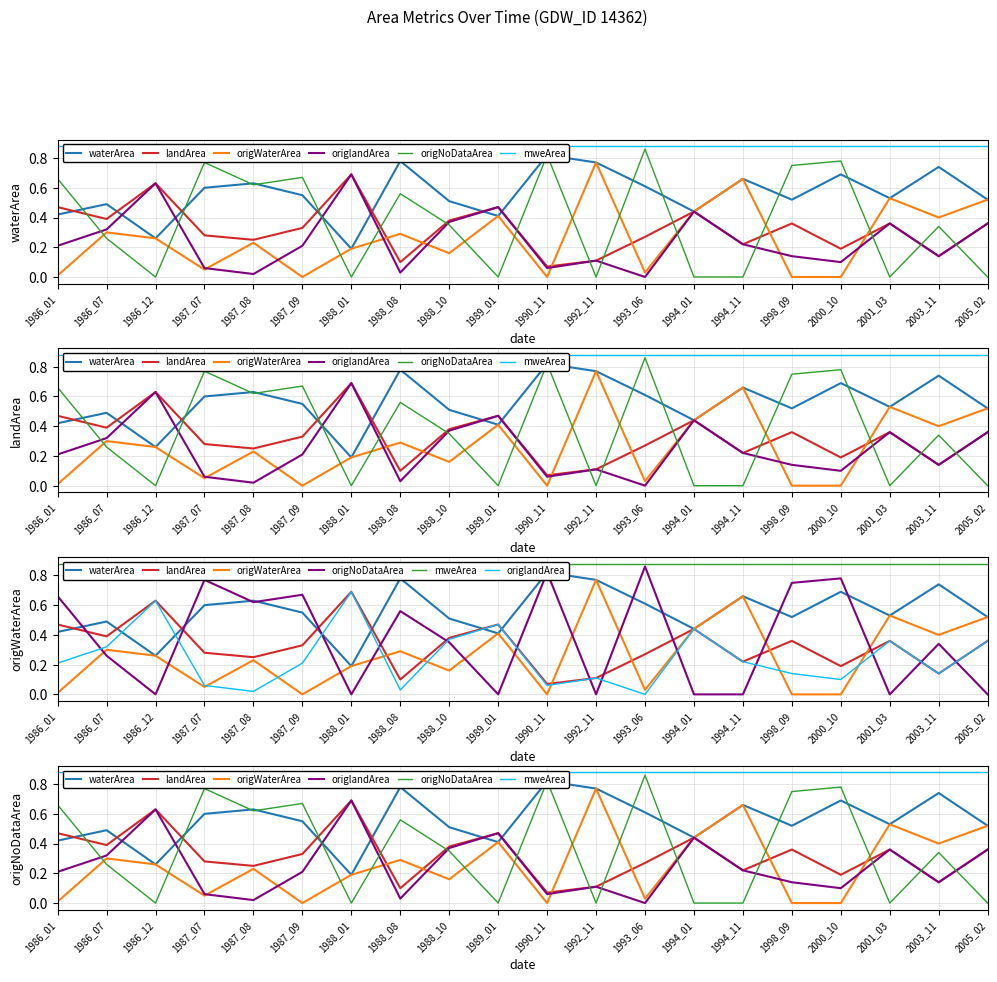

What is the sum of the origWaterArea values at 1998_09 and 1986_12?

0.3